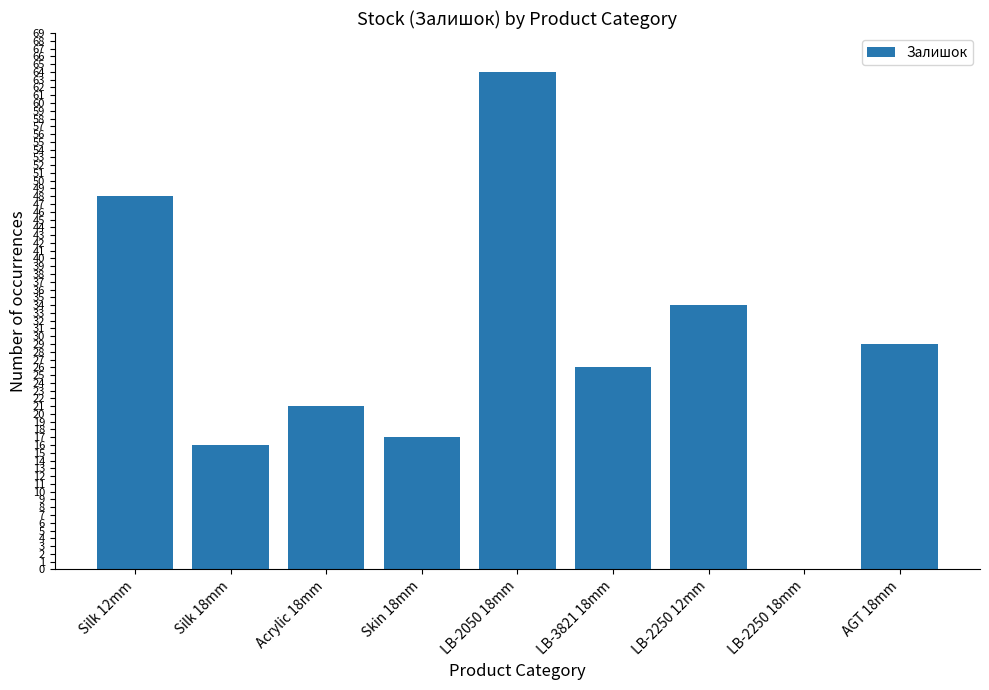

True or false: the data shows 17 at Skin 18mm.

True